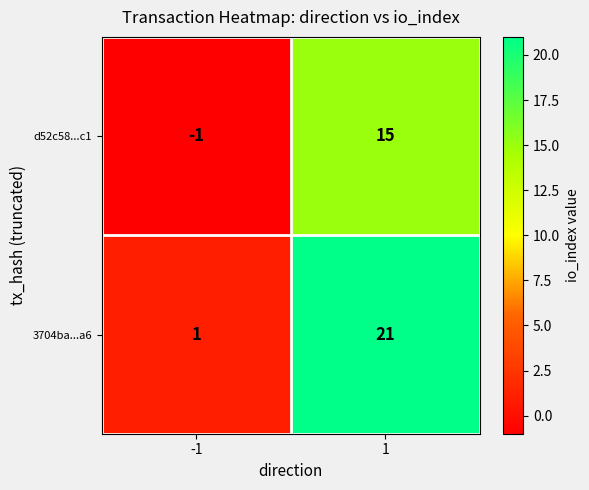

Reading right to left, extract all data points from this chart.

d52c58...c1: 15	-1
3704ba...a6: 21	1